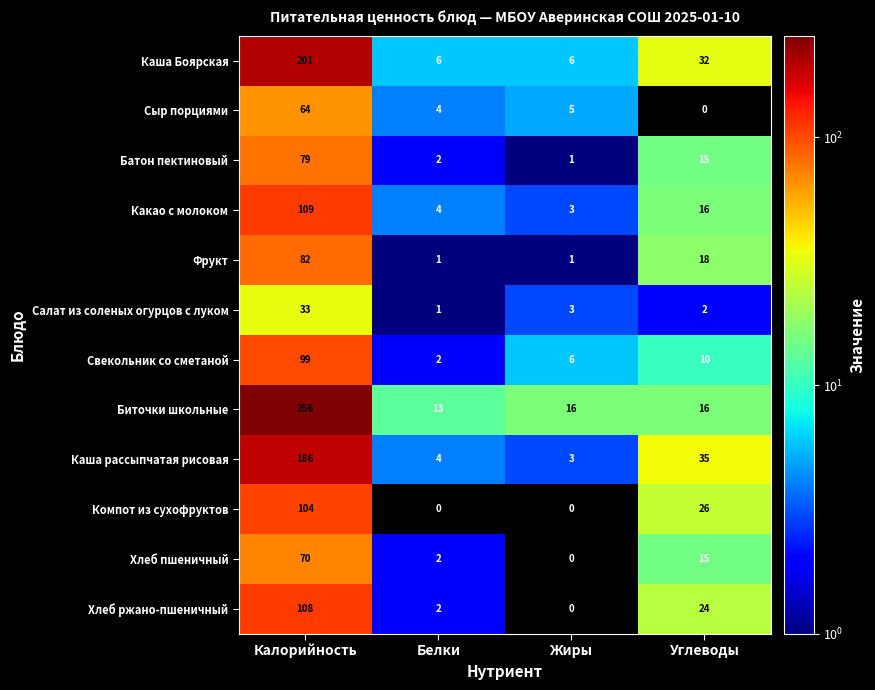

What is the difference between the second highest and minimum values in the Свекольник со сметаной series?

8